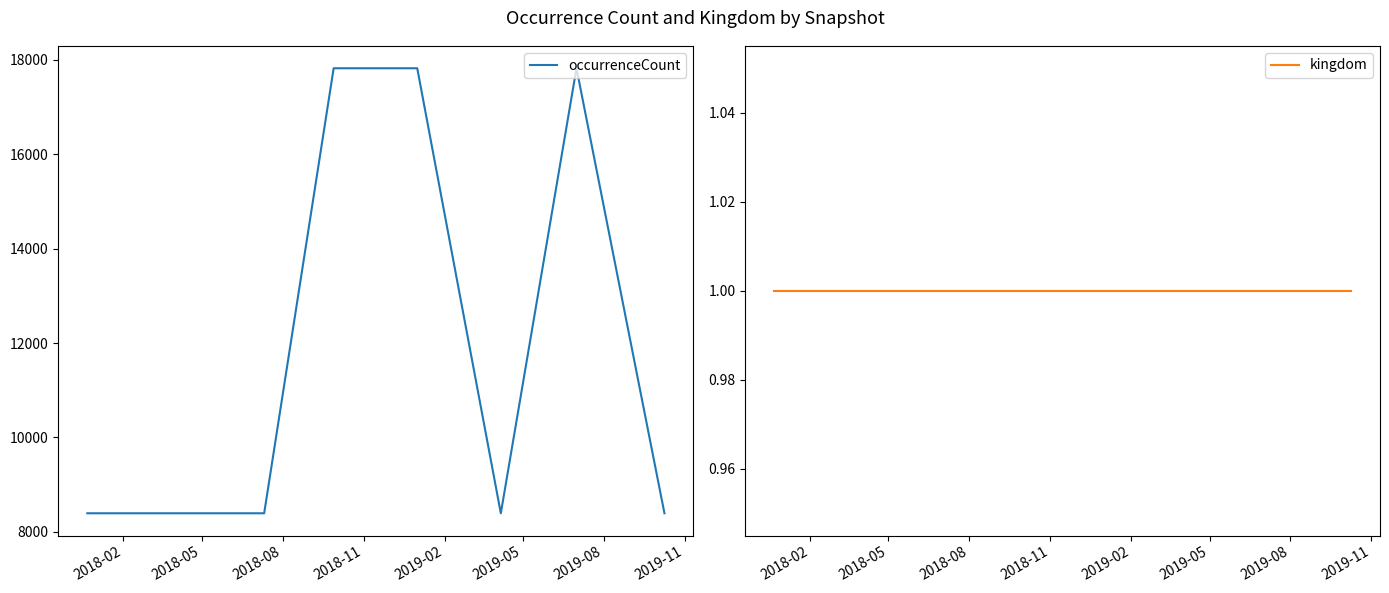

True or false: kingdom and occurrenceCount cross at least once.

False